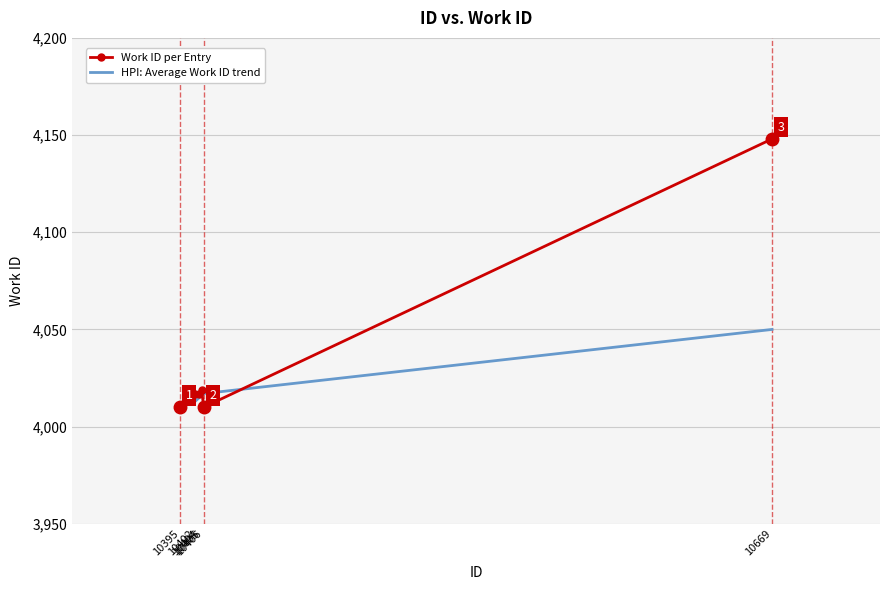

What is the total value across all series at 10402?

8030